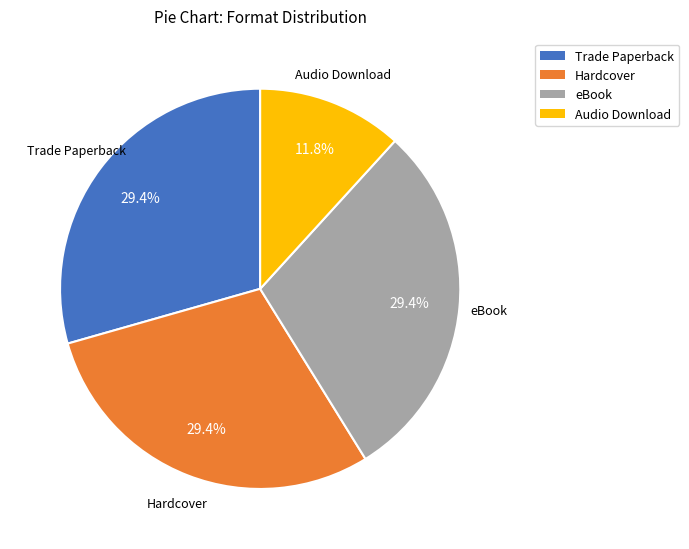

Combined, do Hardcover and Audio Download account for over 50%?

No